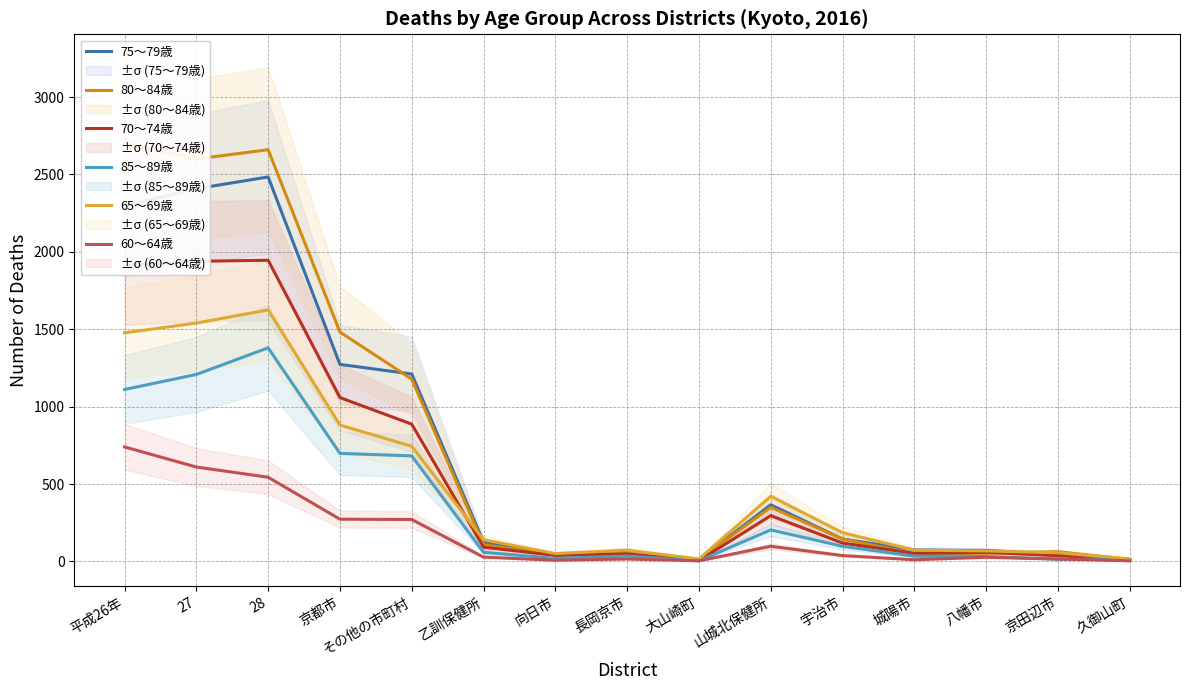

Where is 85～89歳 nearest to the value 692?

京都市